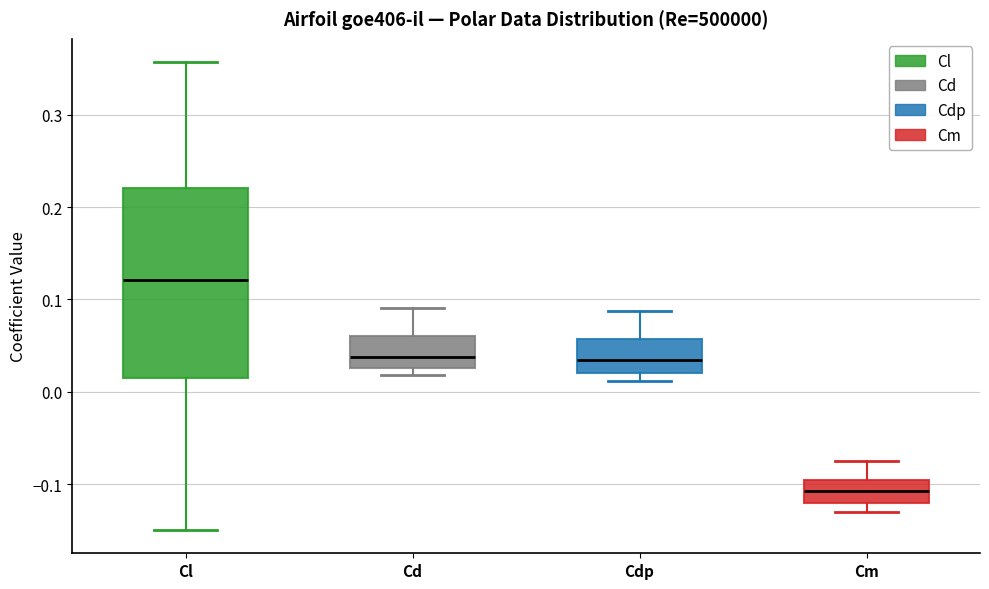

Which box is the tallest, from its lower edge to its upper edge?

Cl